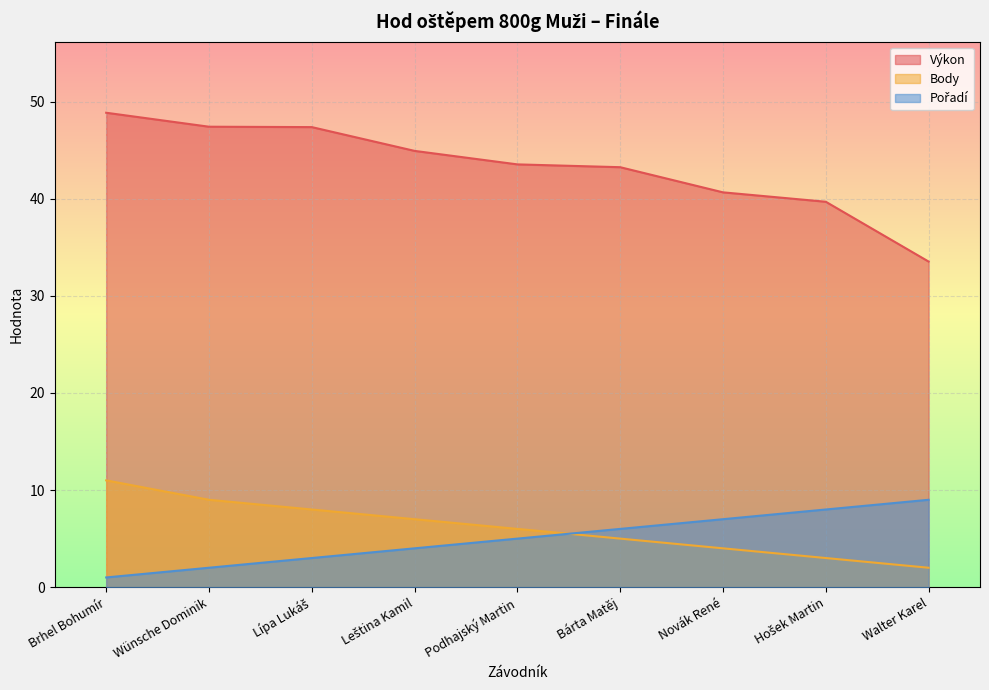

What is the average value of the Body series?

6.1